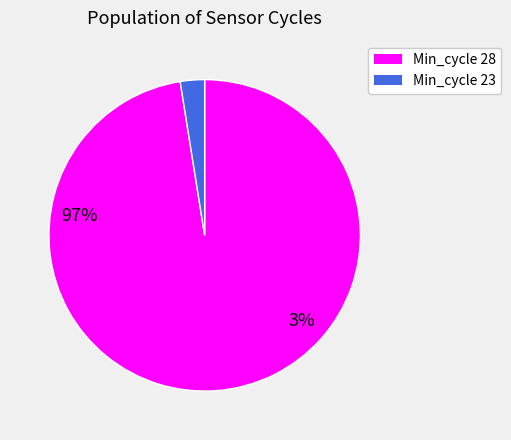

Is there a majority slice in this chart?

Yes